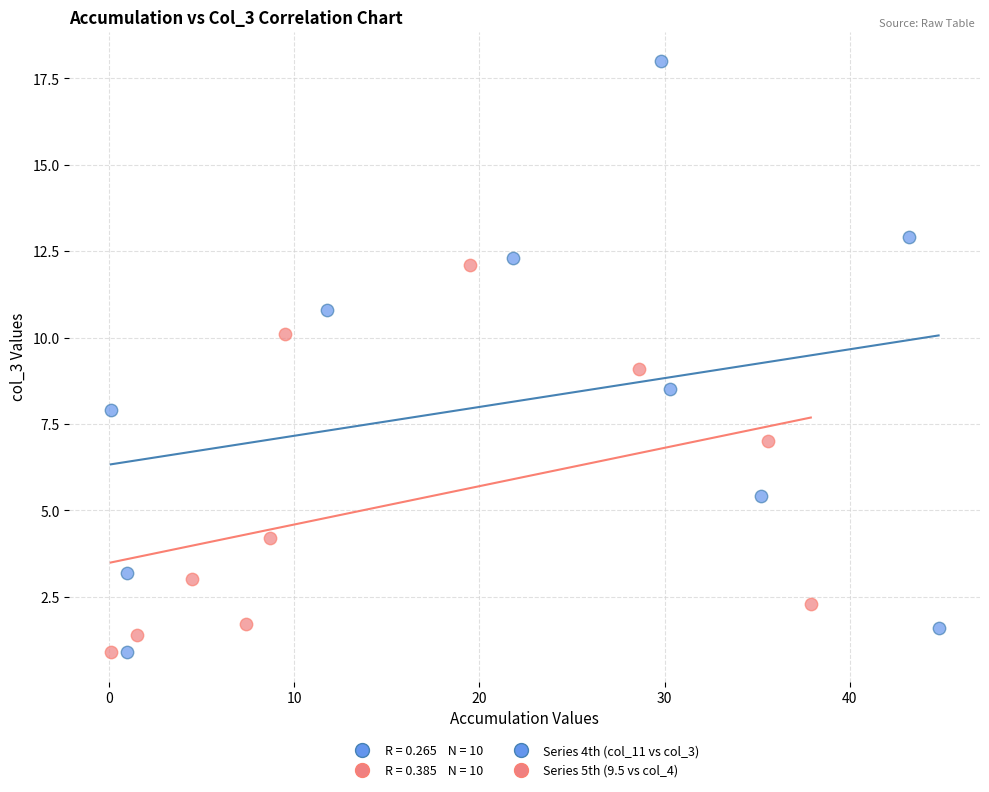

Which series contains the highest Y value?

Series 4th (col_11 vs col_3)